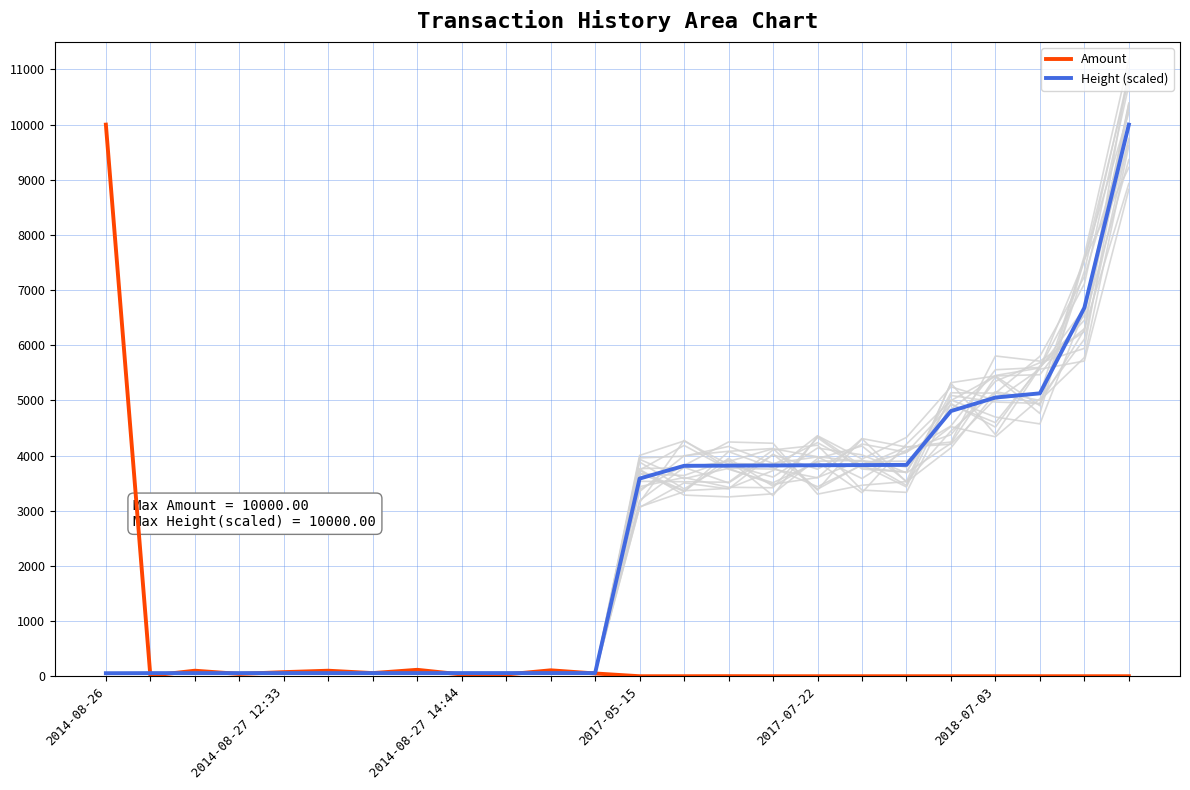

Is it true that Amount equals 107.4 at 10?

True